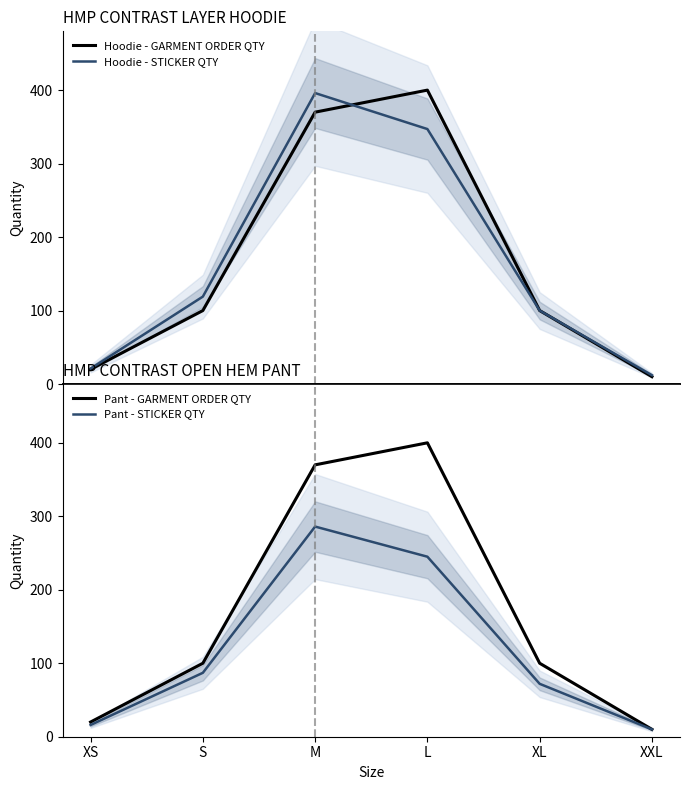

What is the average value of the Hoodie - STICKER QTY series?

166